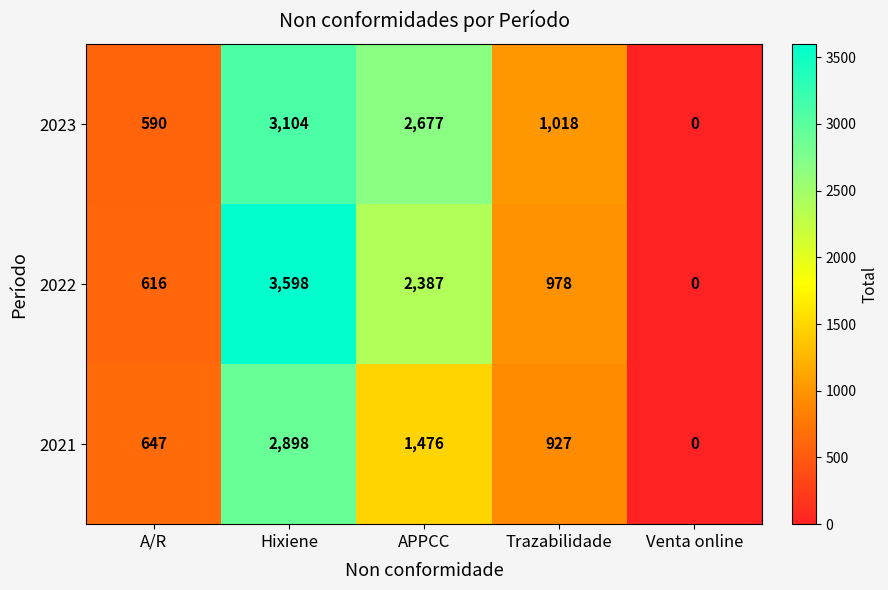

What is the average value of the 2023 series?

1478